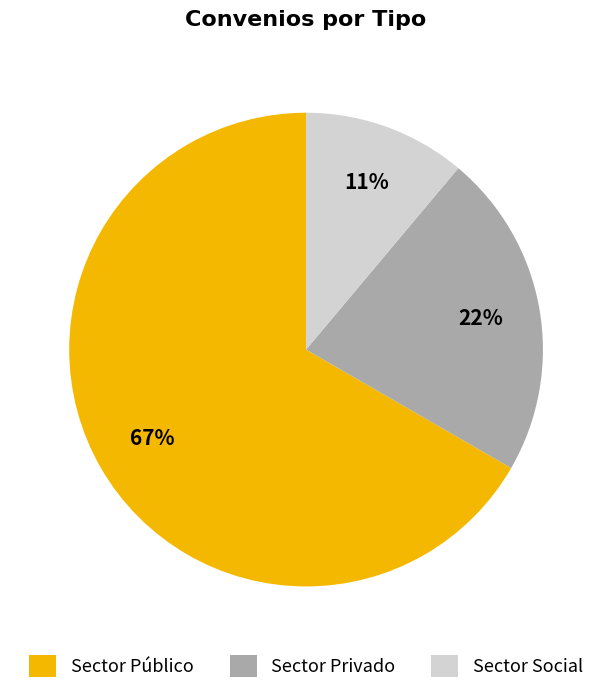

Rank the categories by value from lowest to highest.

Sector Social, Sector Privado, Sector Público